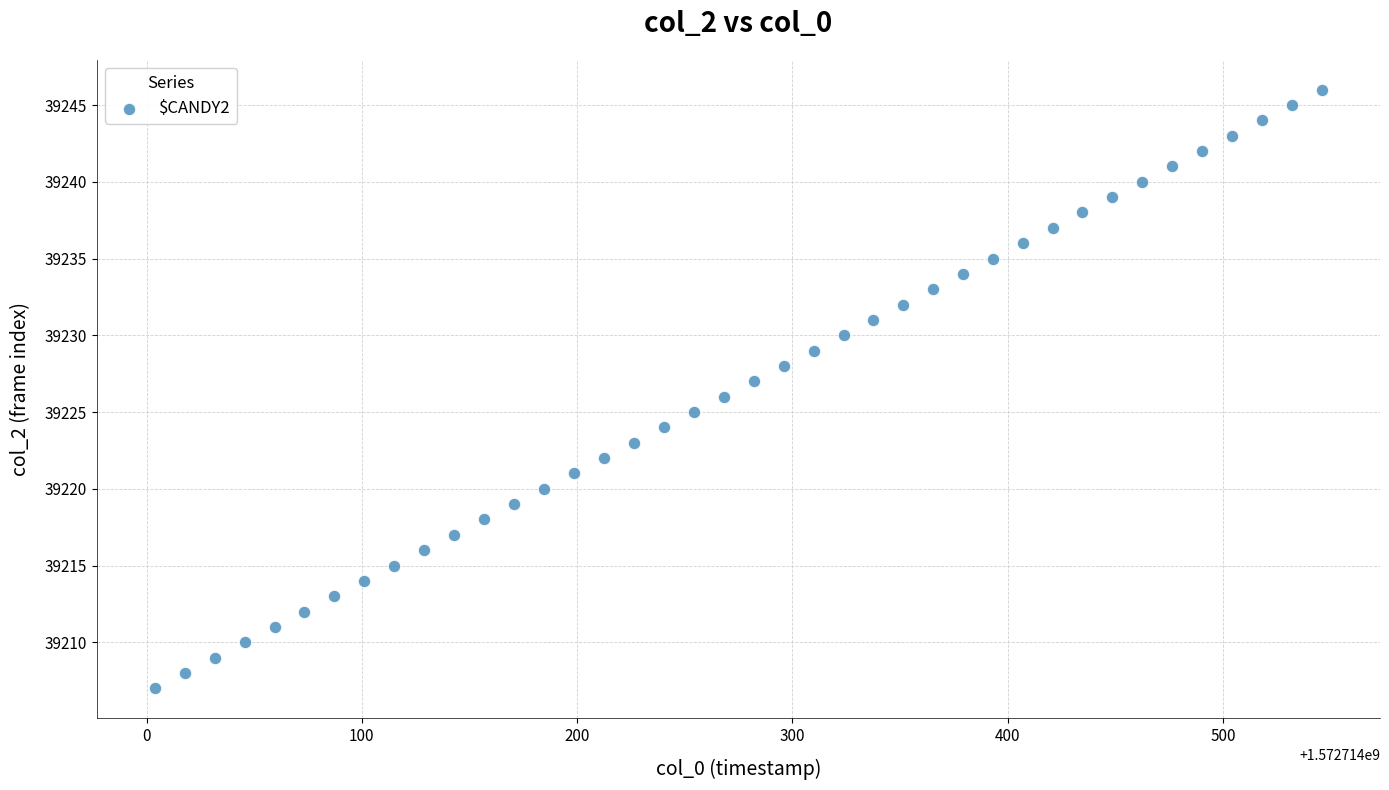

What is the range of Y values (max minus min)?

39